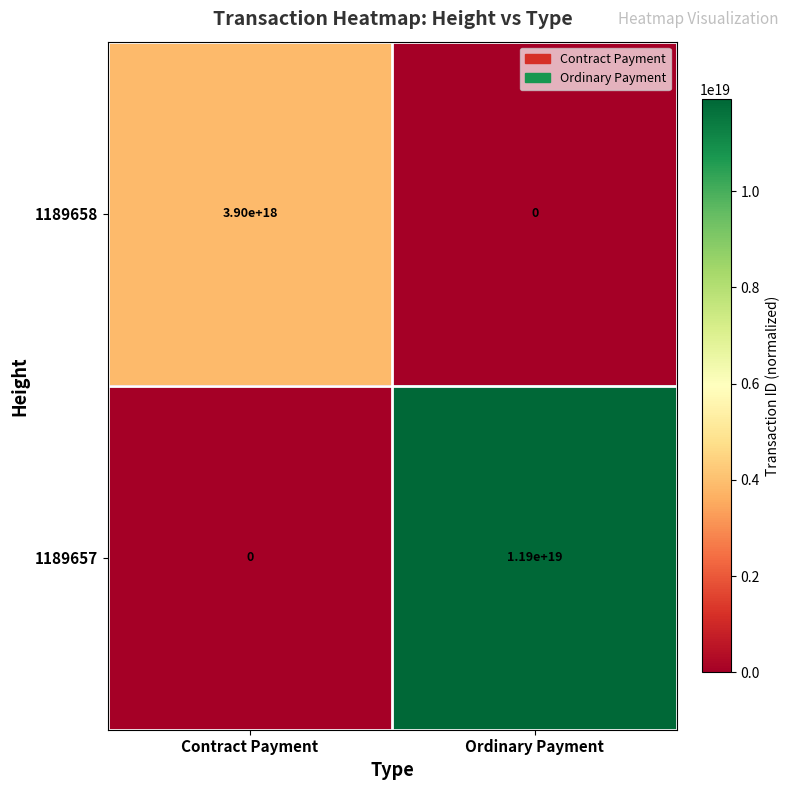

Between Contract Payment and Ordinary Payment, which series saw the biggest shift?

1189657